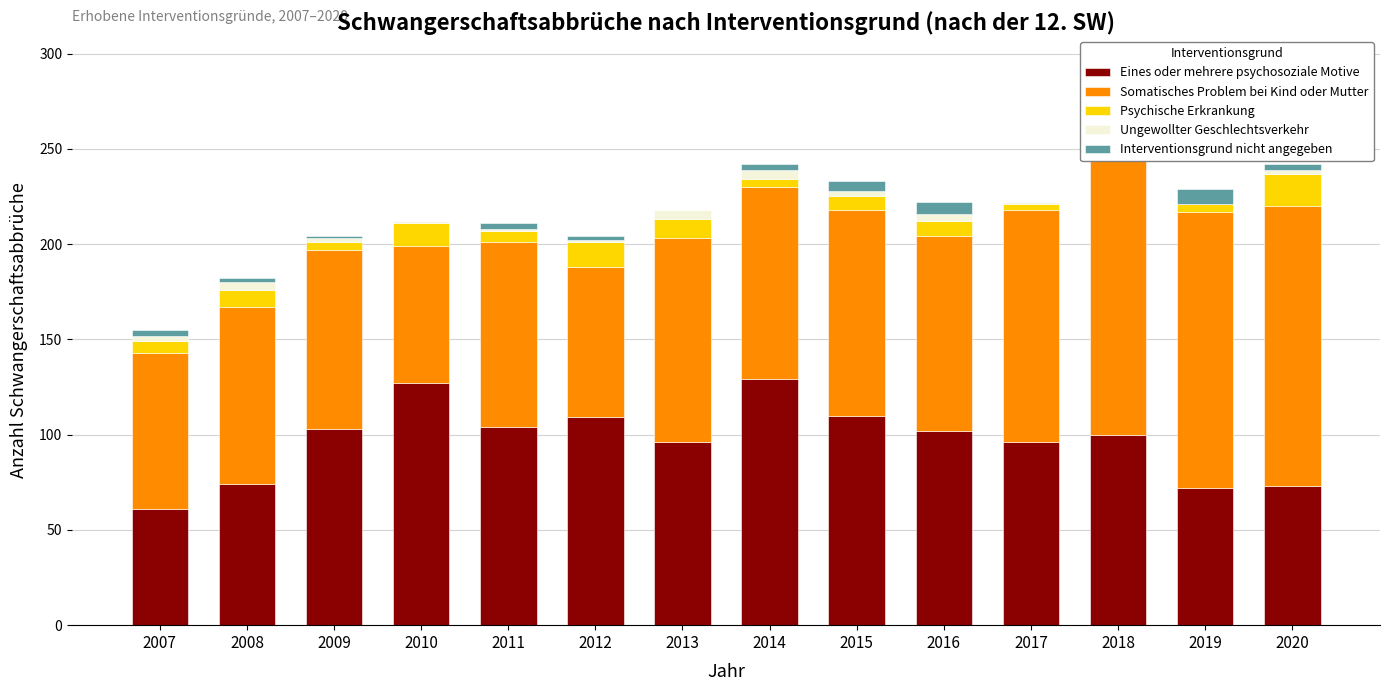

Does the chart contain any negative values?

No